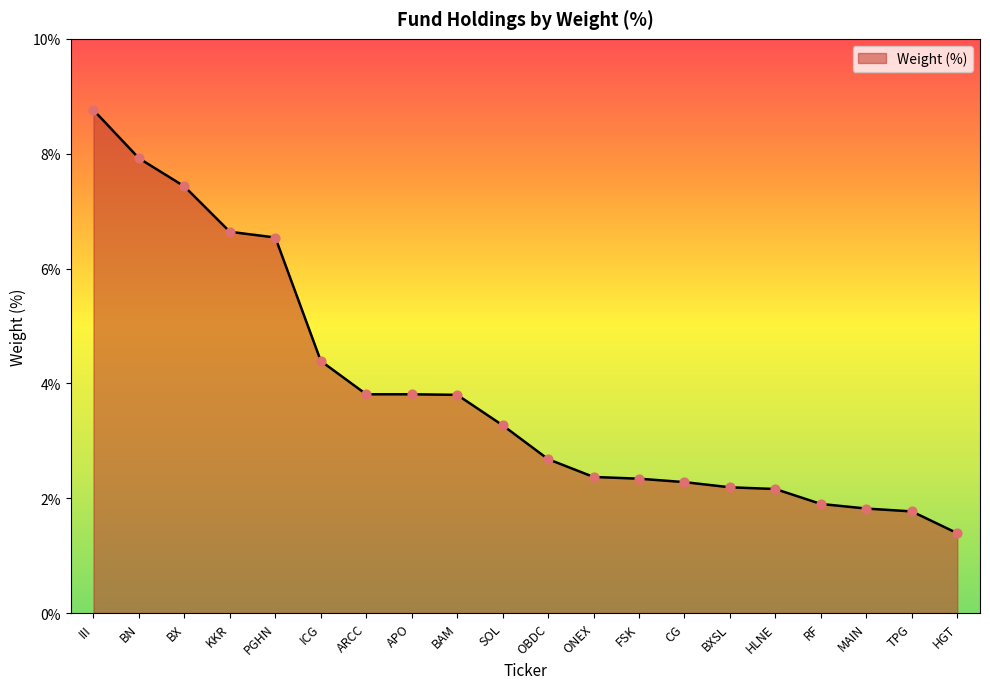

What is the change in value from BAM to OBDC?

-1.1